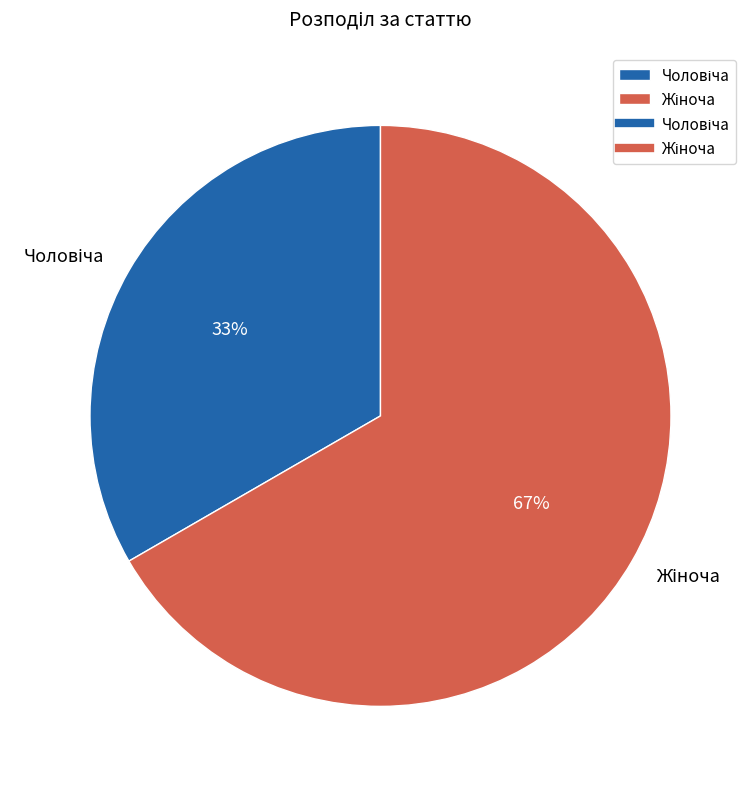

To the nearest percent, what is the average slice percentage?

50%